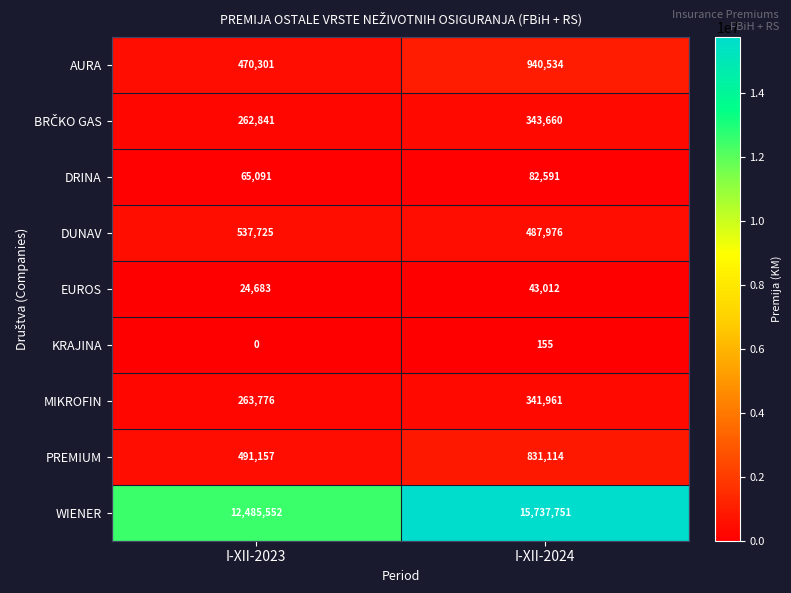

What value does the PREMIUM series have at I-XII-2023, to the nearest 100?

491200